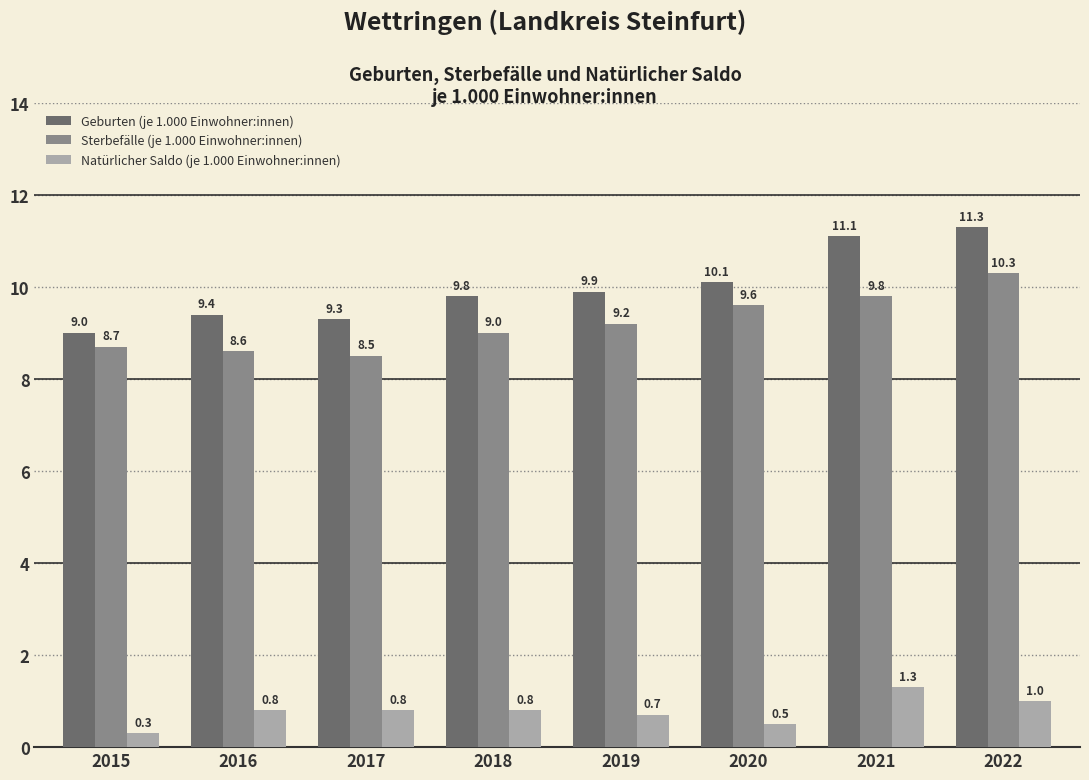

What is the minimum value shown in the chart?

0.3